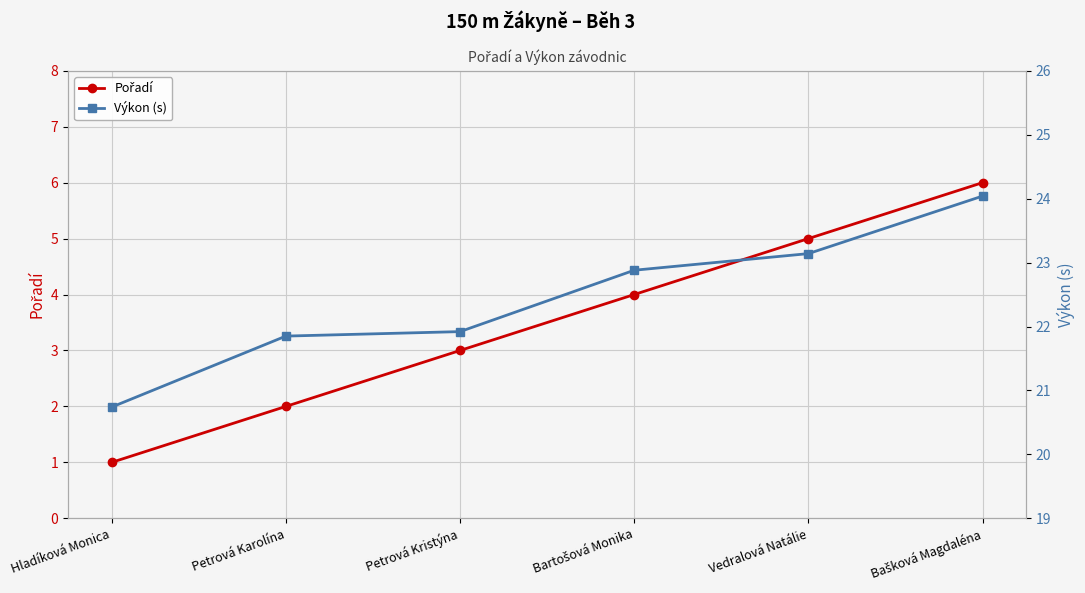

What is the value of the Výkon (s) point at the 1st from the left?

20.7